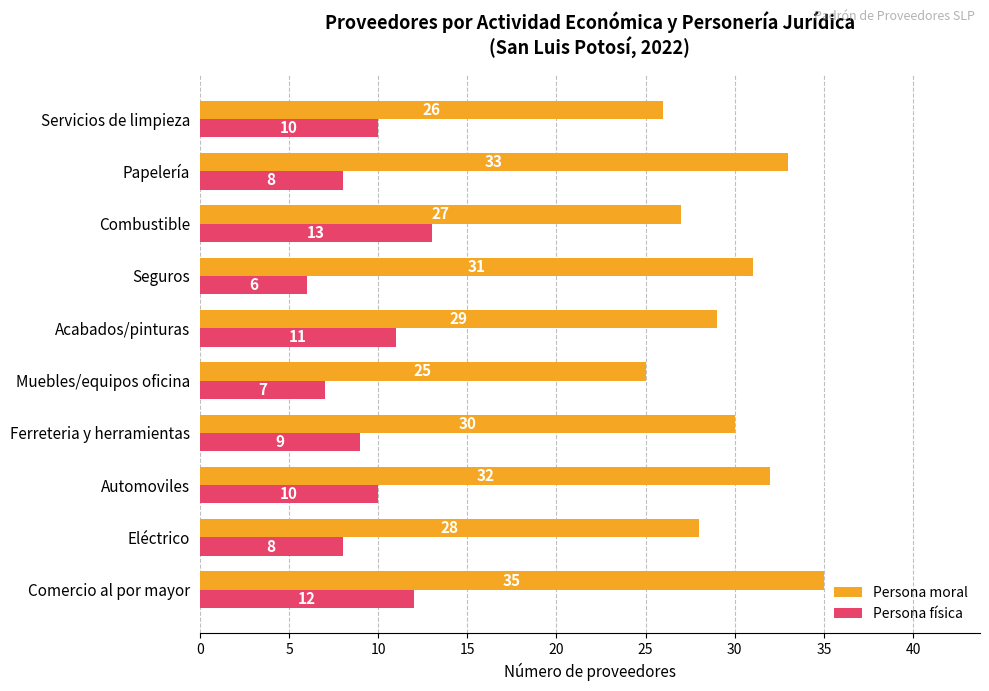

How many categories are shown in the chart?

10